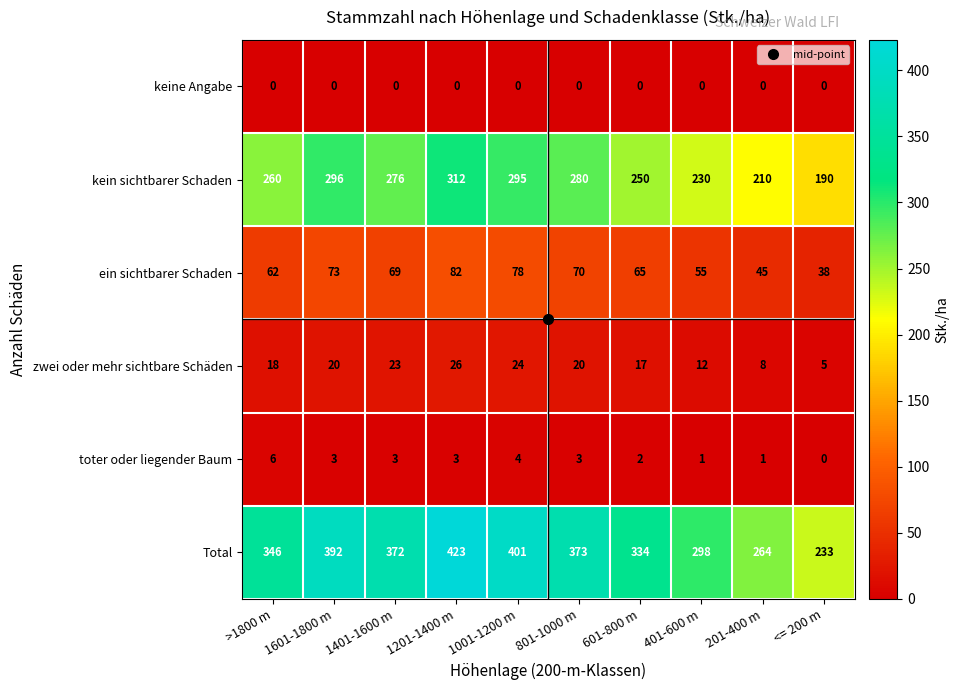

Which series has the largest range (max minus min)?

Total